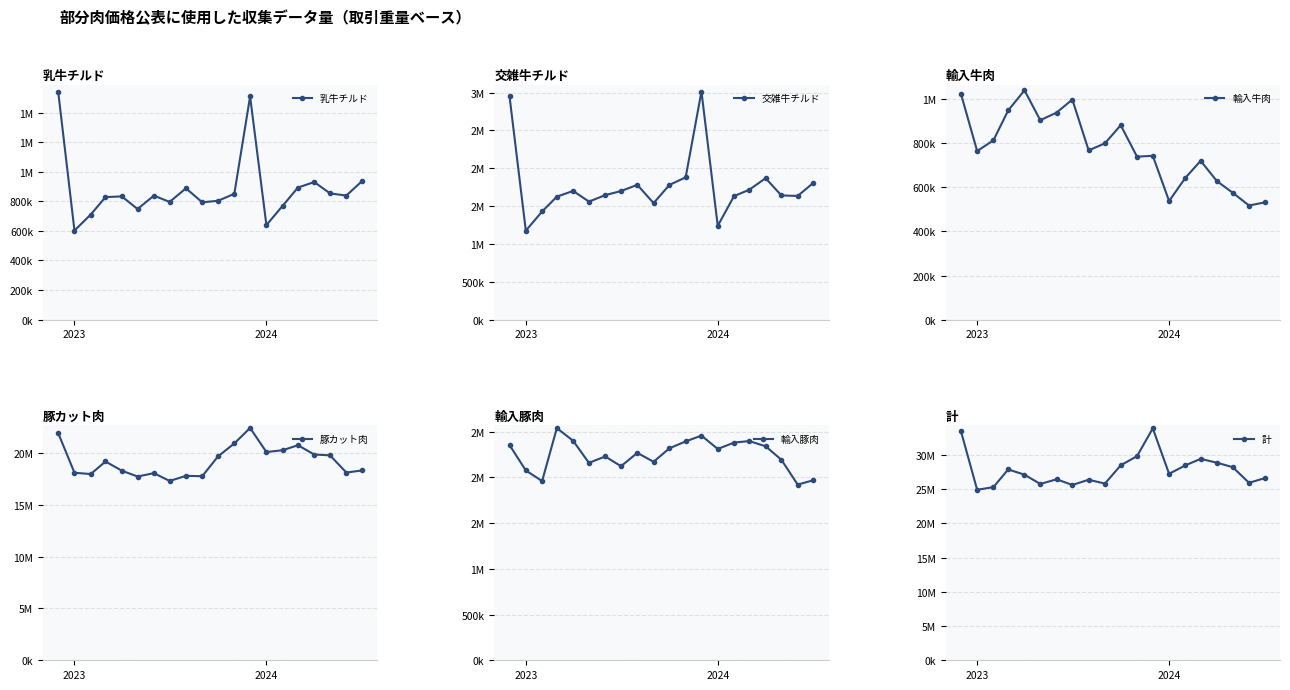

How many data points in 計 are less than 27262217?

10